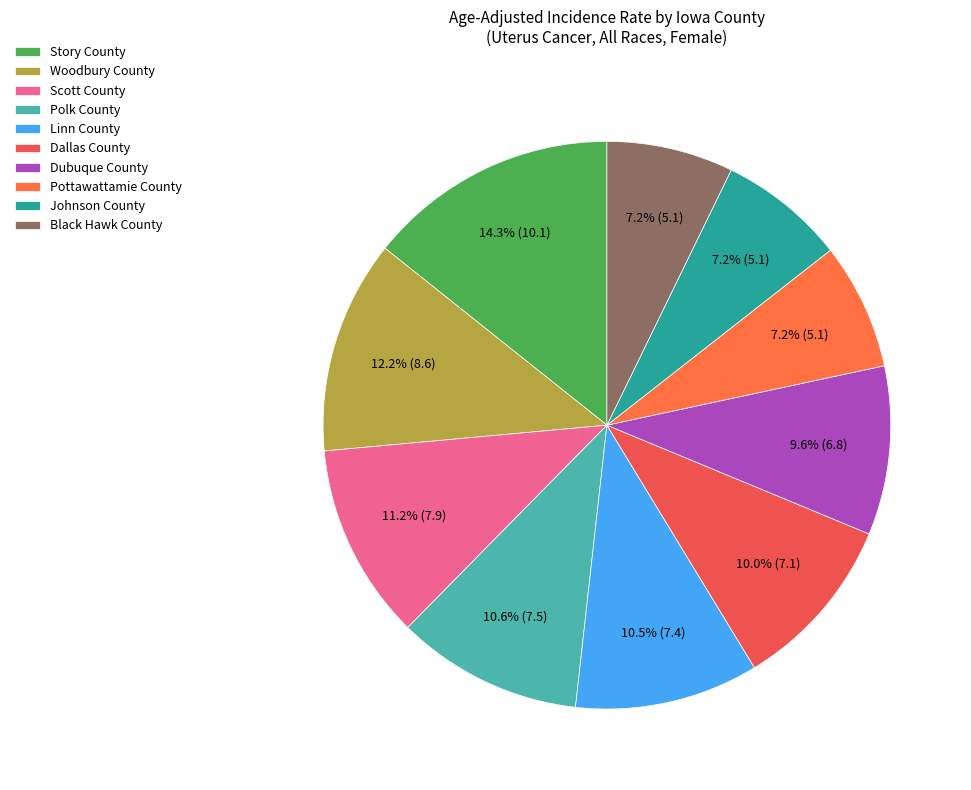

The Story County slice represents 5% of the pie. True or false?

False